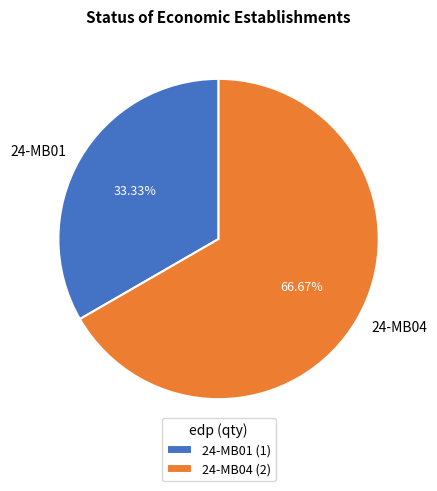

Which has a higher value, 24-MB01 or 24-MB04?

24-MB04